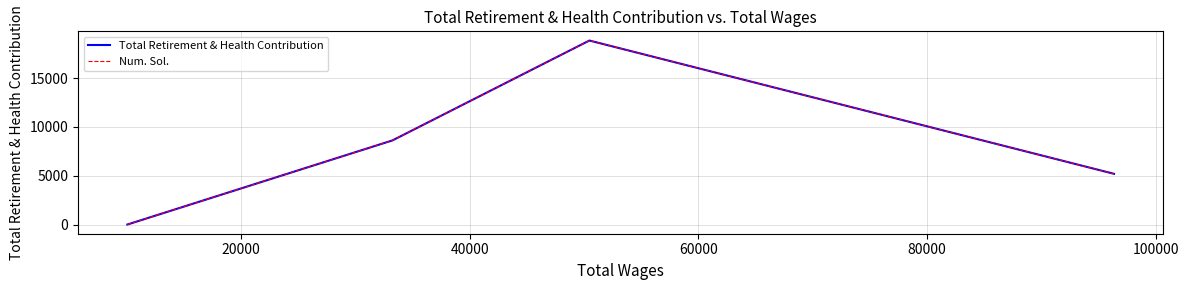

Does the chart have visible grid lines?

Yes